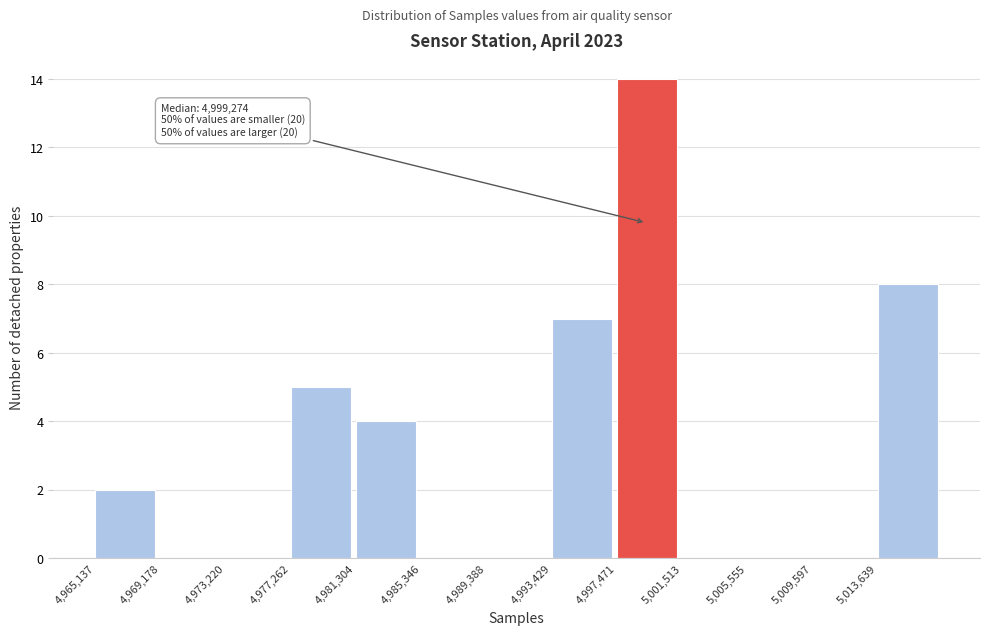

Which range on the x-axis has the tallest bar?

4997500 to 5001500